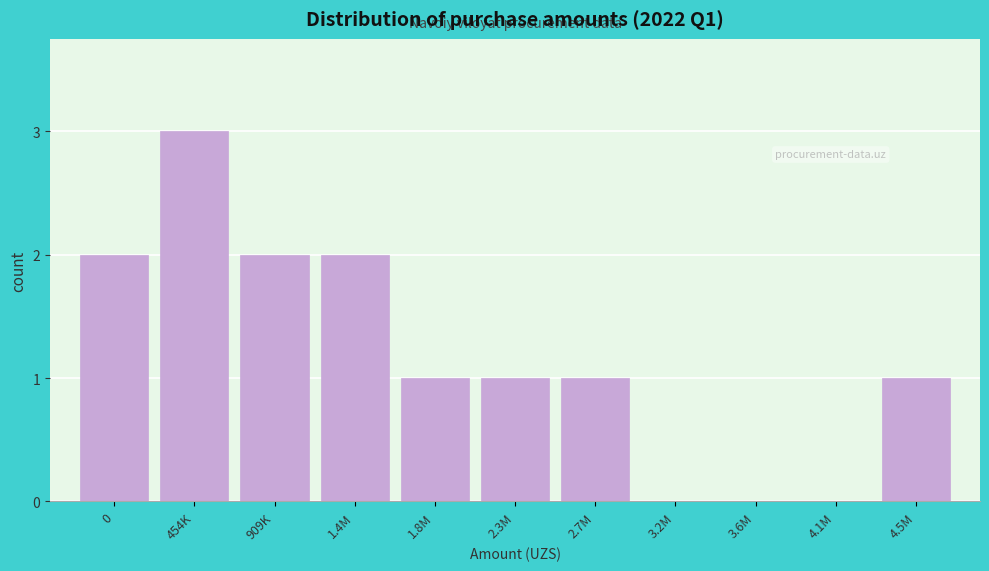

Reading left to right, what are all the values shown in this chart?

0=2	454K=3	909K=2	1.4M=2	1.8M=1	2.3M=1	2.7M=1	3.2M=0	3.6M=0	4.1M=0	4.5M=1